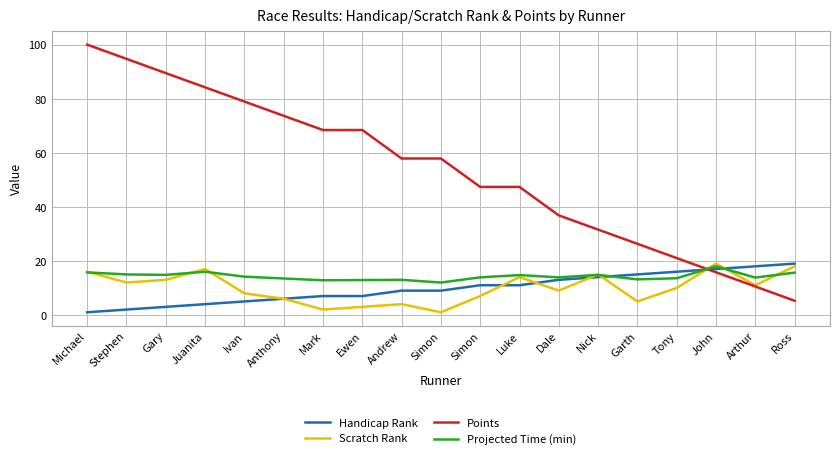

What are all the series names shown in the legend?

Handicap Rank, Scratch Rank, Points, Projected Time (min)